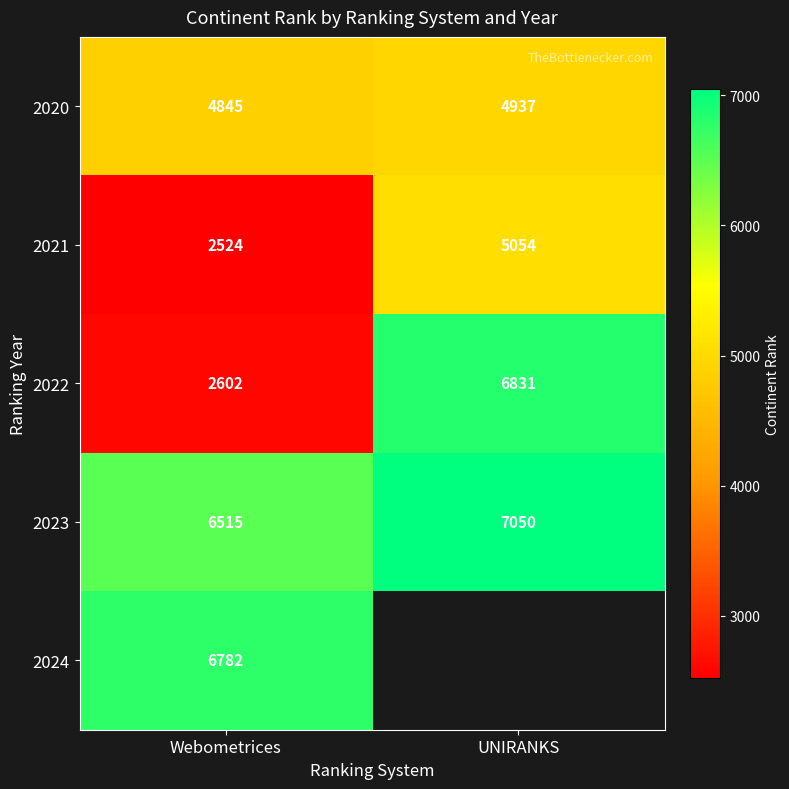

Which has a higher value, Webometrices or UNIRANKS?

UNIRANKS